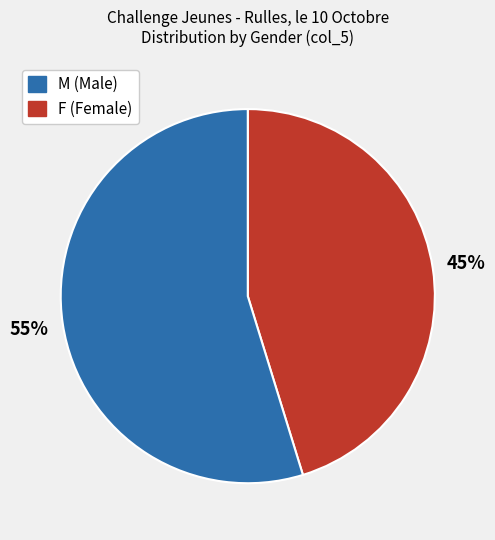

To the nearest percent, what is the average slice percentage?

50%